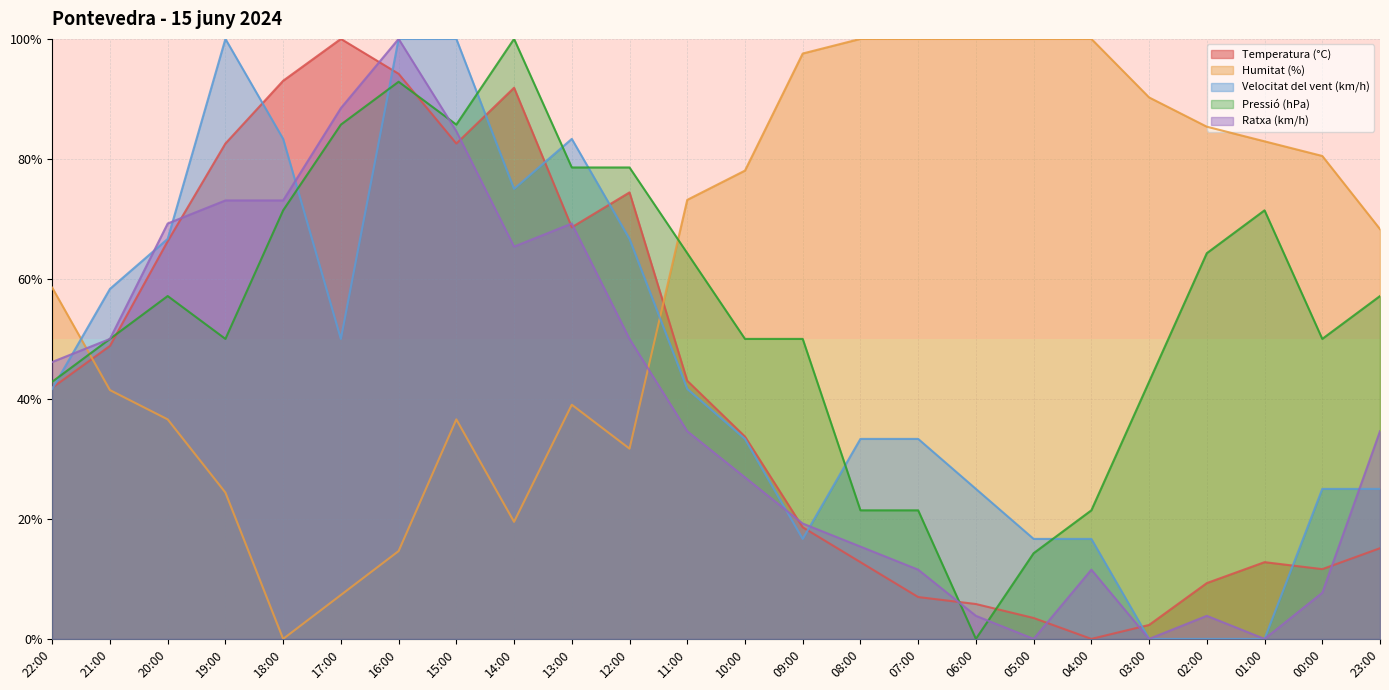

Between 18:00 and 07:00, which series saw the biggest shift?

Humitat (%)